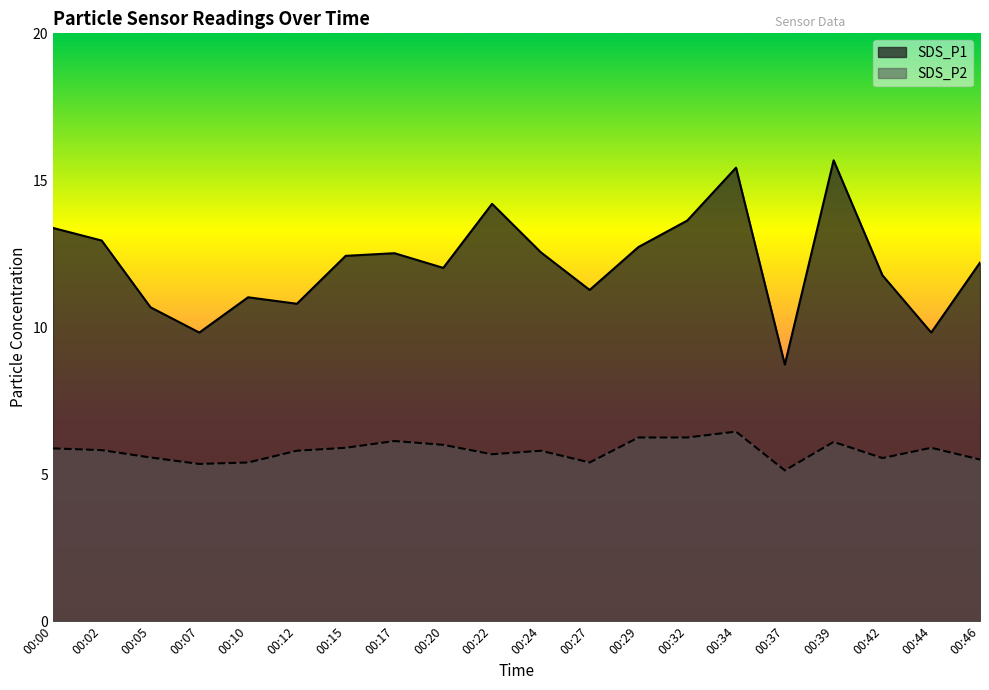

Is the value of SDS_P1 at 00:34 greater than the value of SDS_P2 at 00:22?

Yes